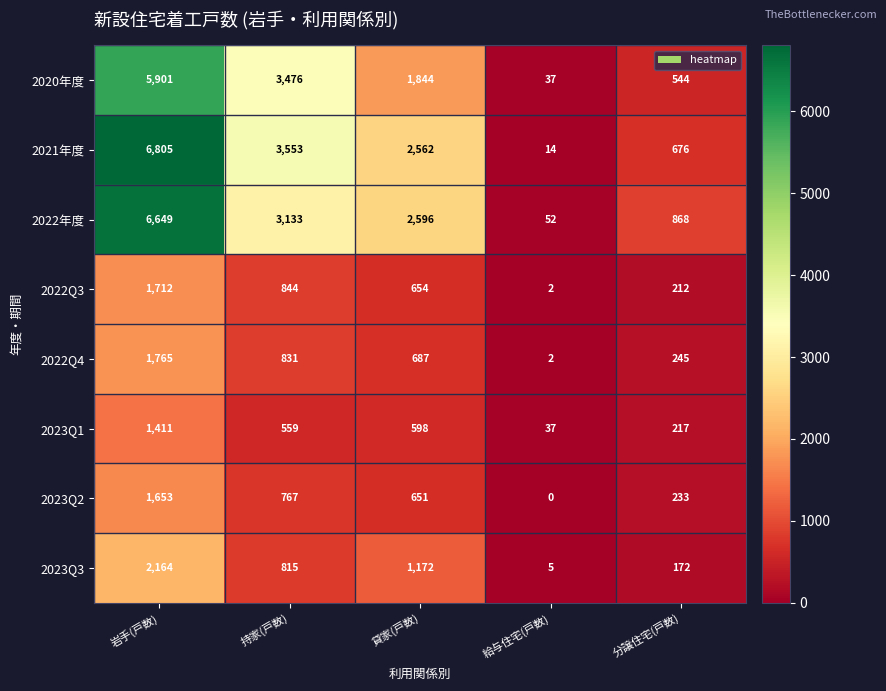

The 2021年度 series shows 1106 at 分譲住宅(戸数). True or false?

False